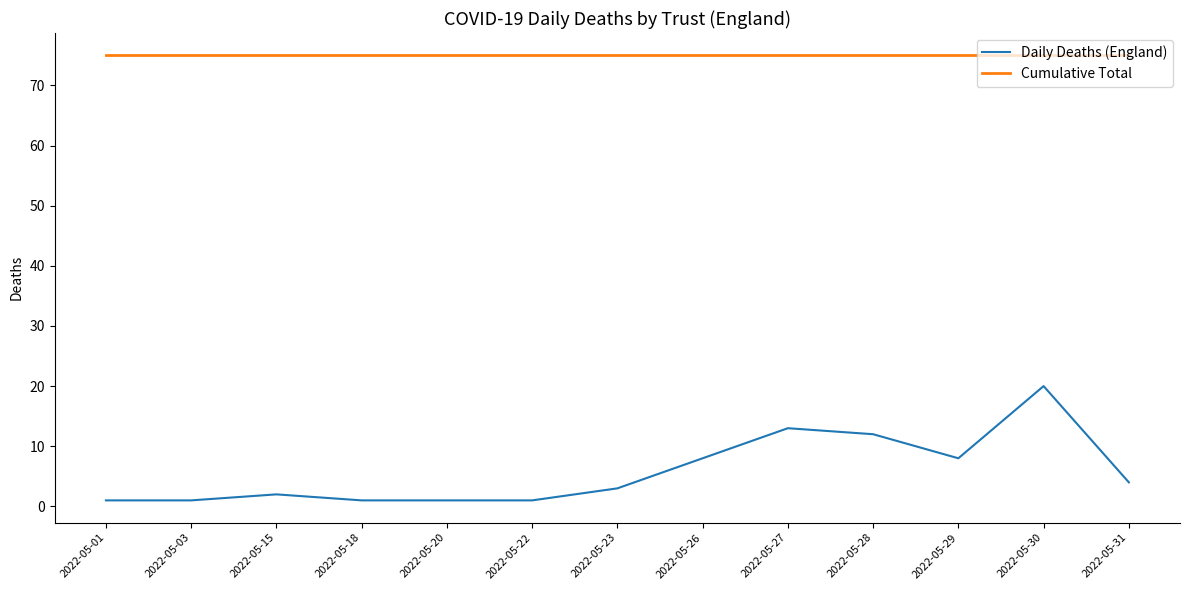

Reading left to right, transcribe all the data shown in this chart.

Daily Deaths (England): 1	1	2	1	1	1	3	8	13	12	8	20	4
Cumulative Total: 75	75	75	75	75	75	75	75	75	75	75	75	75